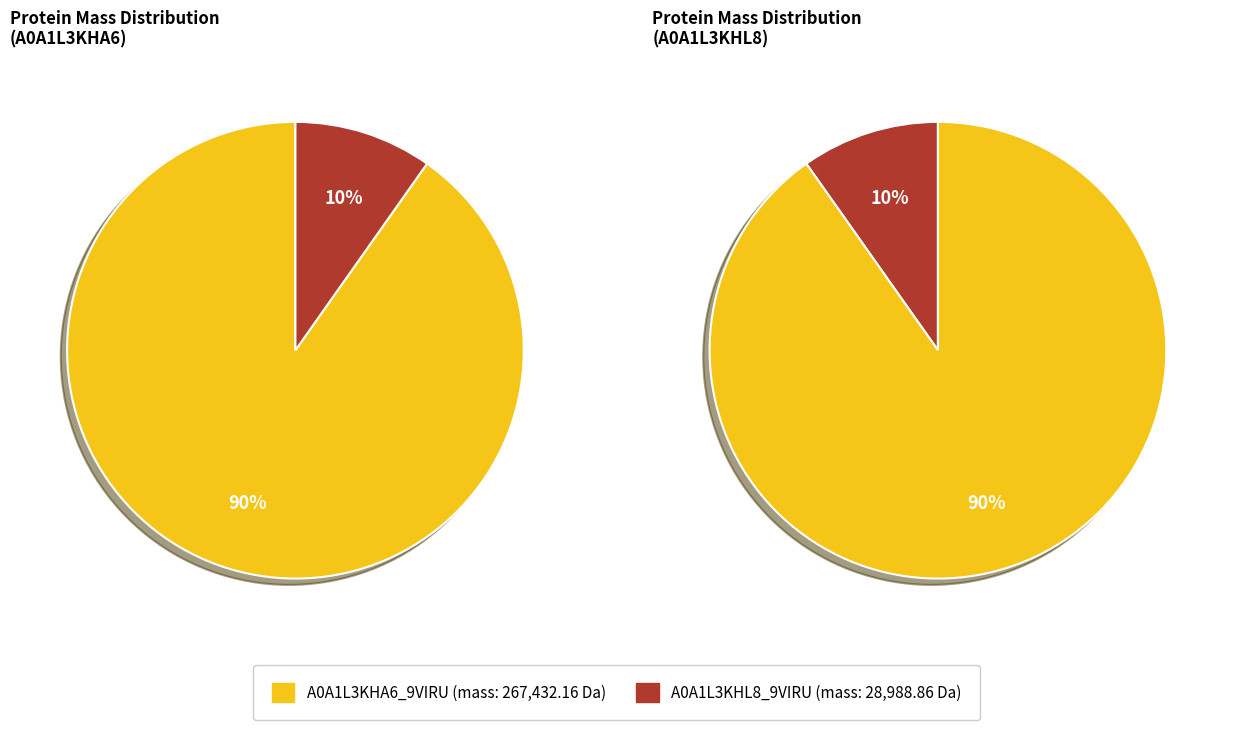

True or false: A0A1L3KHL8_9VIRU accounts for 22% of the total.

False